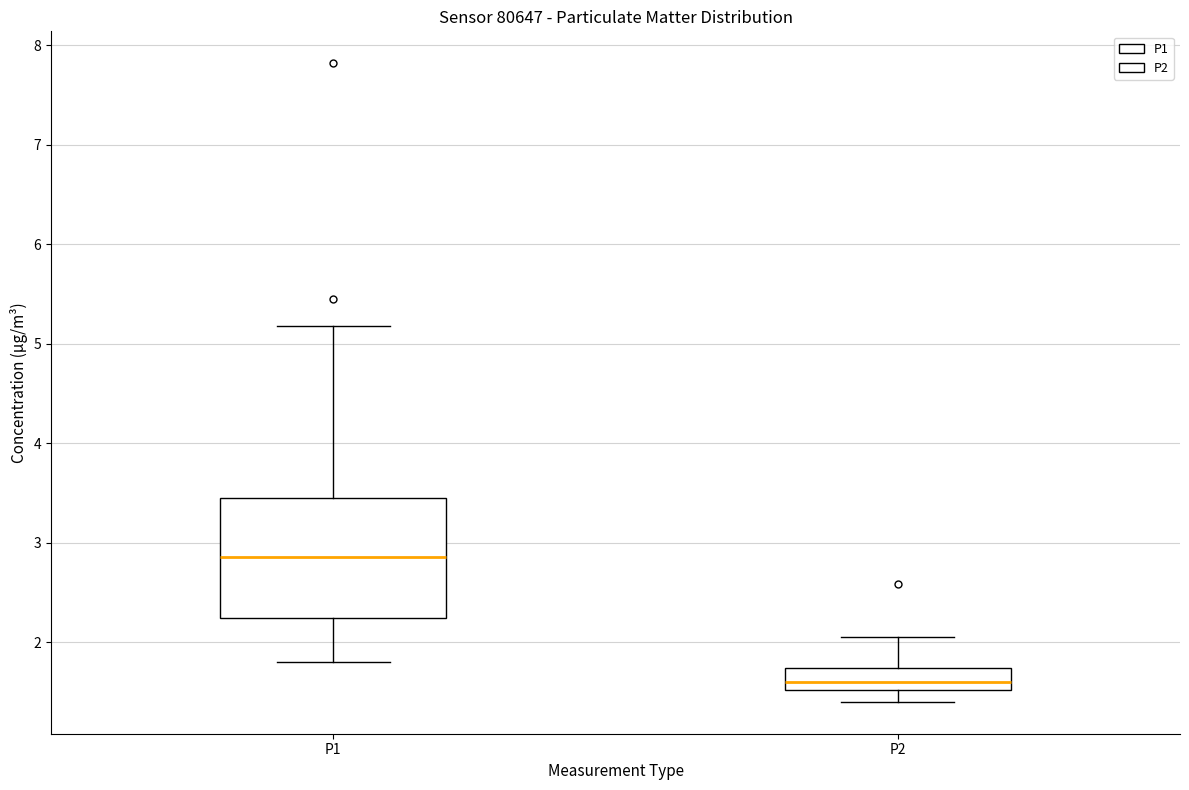

Where does the median line of the box for P1 sit on the y-axis? The values are not printed on the chart, so give them approximately, as read against the axis.

2.9